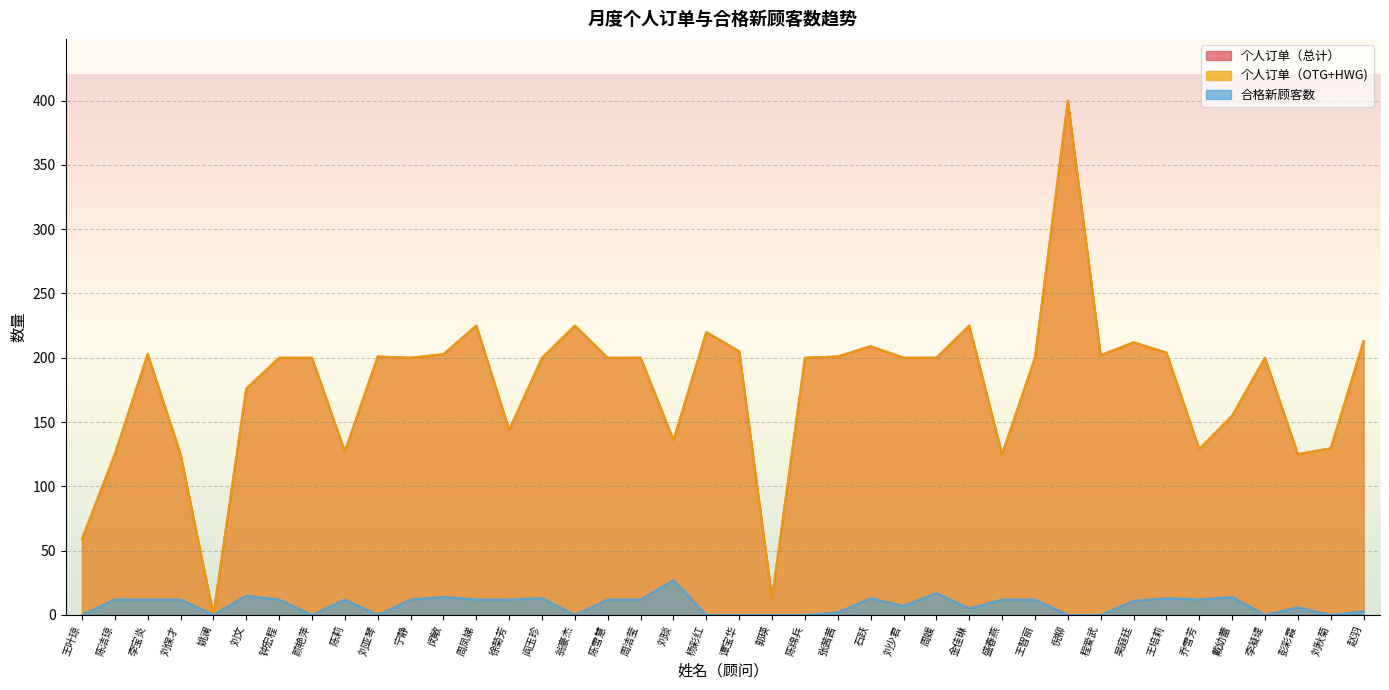

How many interior local peaks does the 个人订单（总计） series have?

10